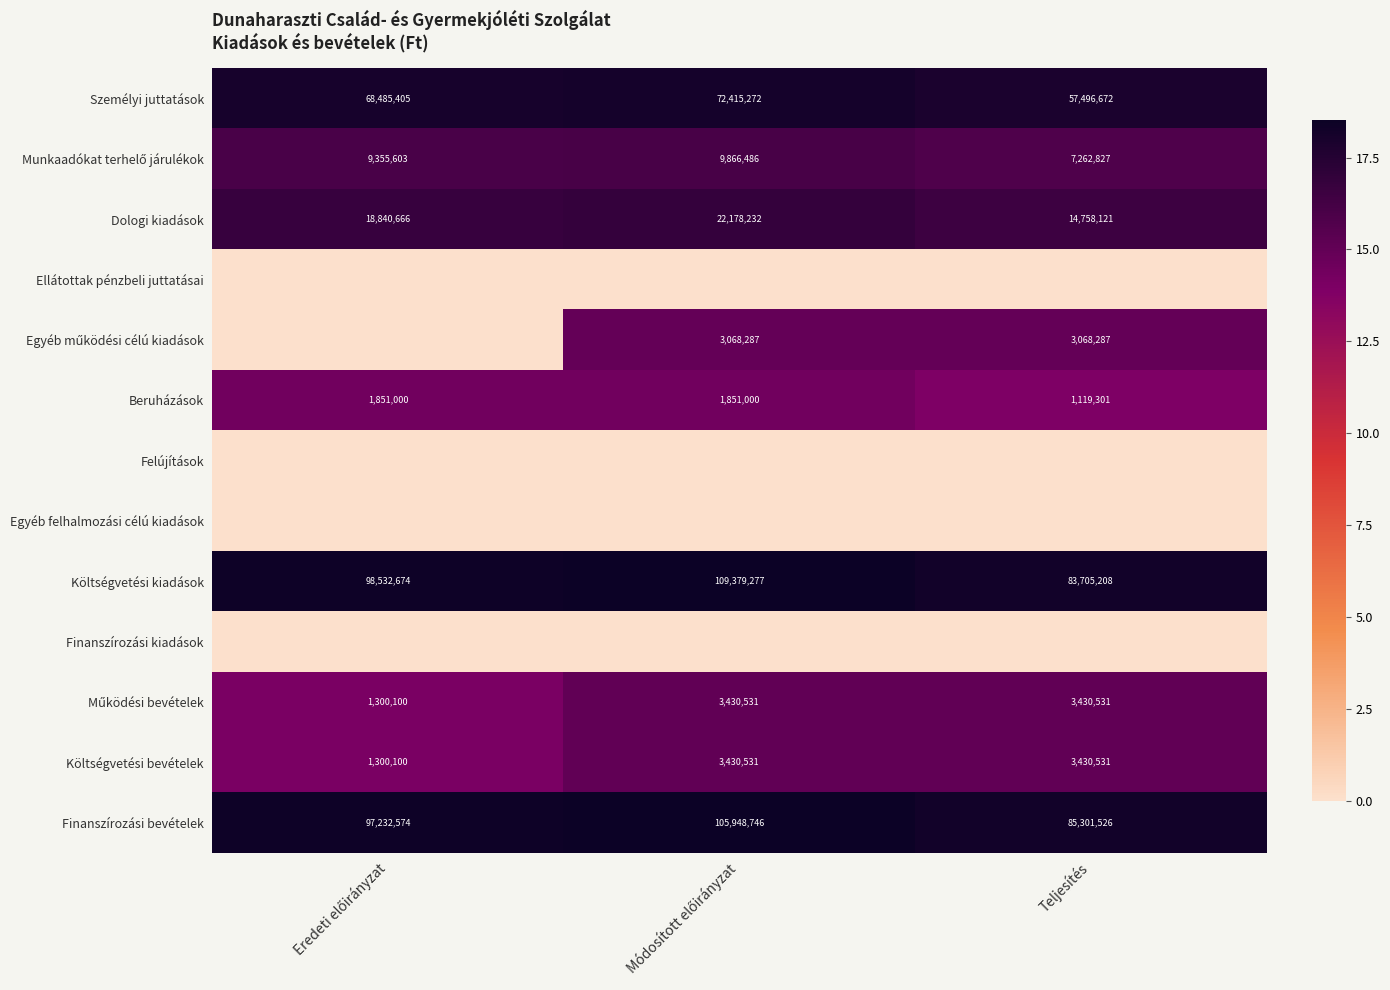

How many Személyi juttatások values are between 57496672 and 72415272?

3